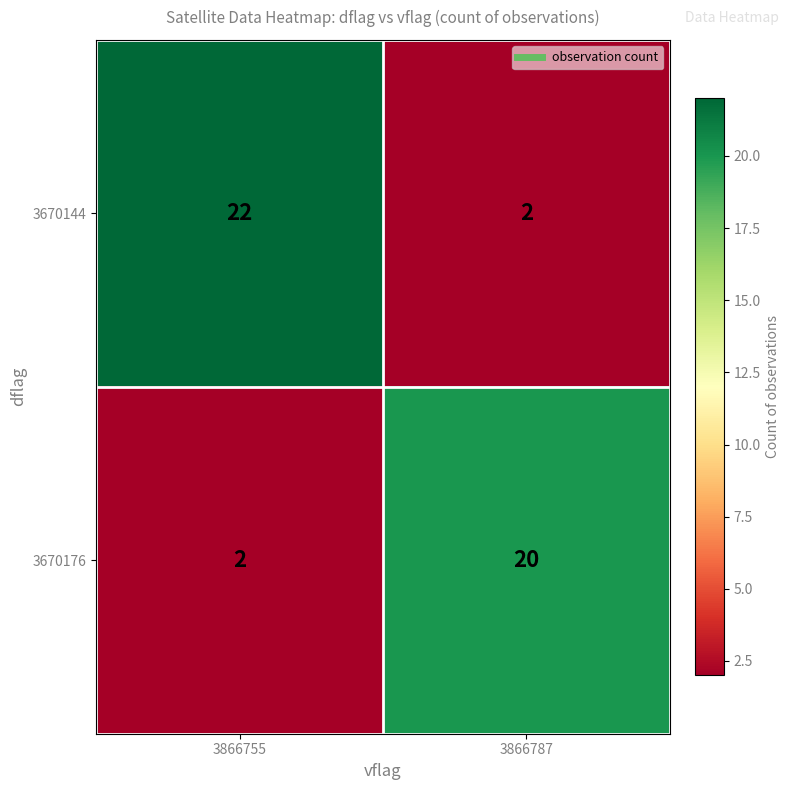

Which category has the highest value across all series?

3866755